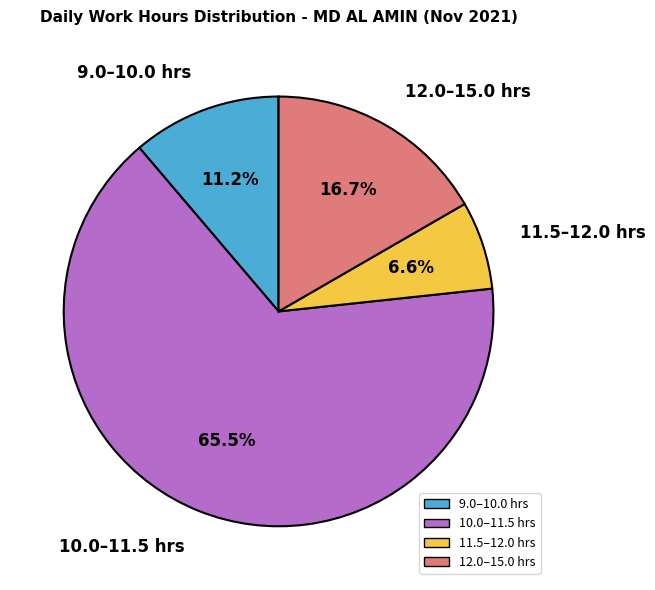

To the nearest percent, what is the average slice percentage?

25%